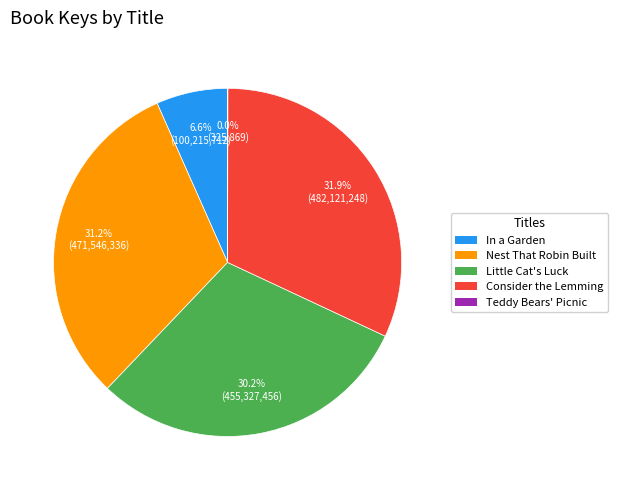

Is there any slice that represents more than half of the pie?

No